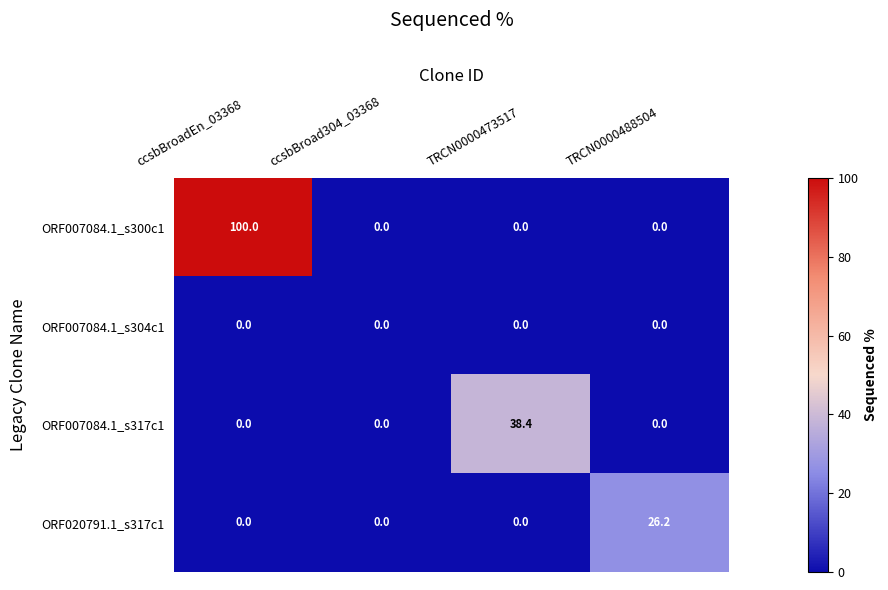

Reading right to left, extract all data points from this chart.

ORF007084.1_s300c1: TRCN0000488504=0.0	TRCN0000473517=0.0	ccsbBroad304_03368=0.0	ccsbBroadEn_03368=100.0
ORF007084.1_s304c1: TRCN0000488504=0.0	TRCN0000473517=0.0	ccsbBroad304_03368=0.0	ccsbBroadEn_03368=0.0
ORF007084.1_s317c1: TRCN0000488504=0.0	TRCN0000473517=38.4	ccsbBroad304_03368=0.0	ccsbBroadEn_03368=0.0
ORF020791.1_s317c1: TRCN0000488504=26.2	TRCN0000473517=0.0	ccsbBroad304_03368=0.0	ccsbBroadEn_03368=0.0